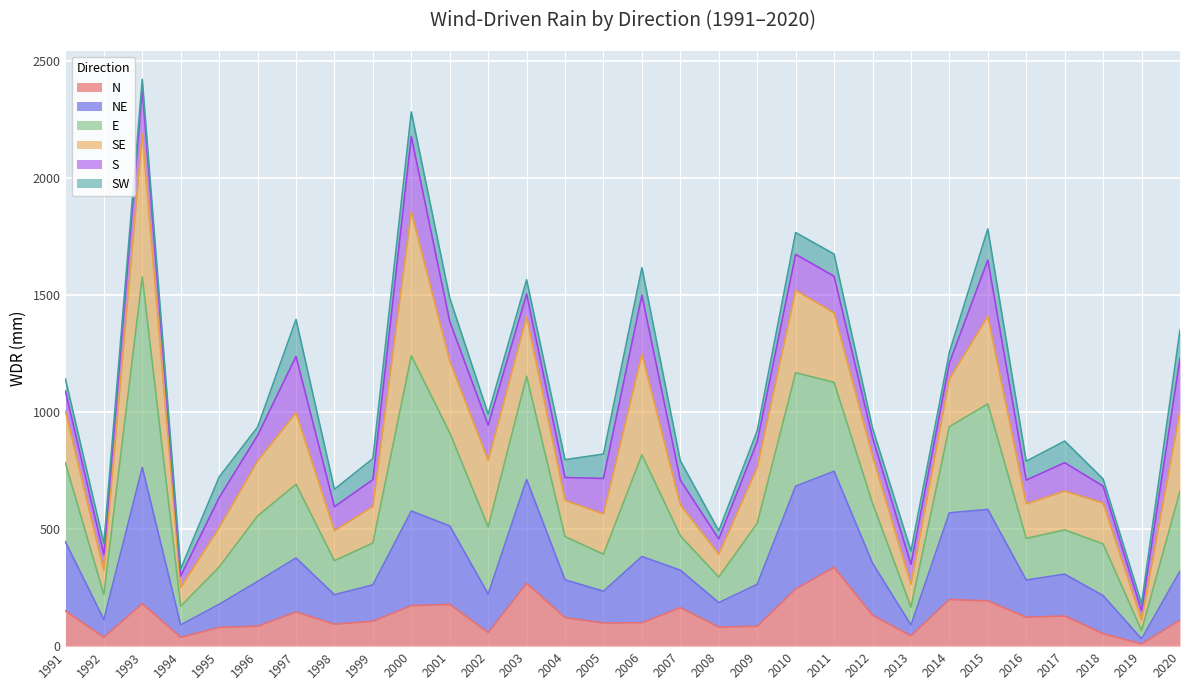

What is the sum of all N values?

3823.5